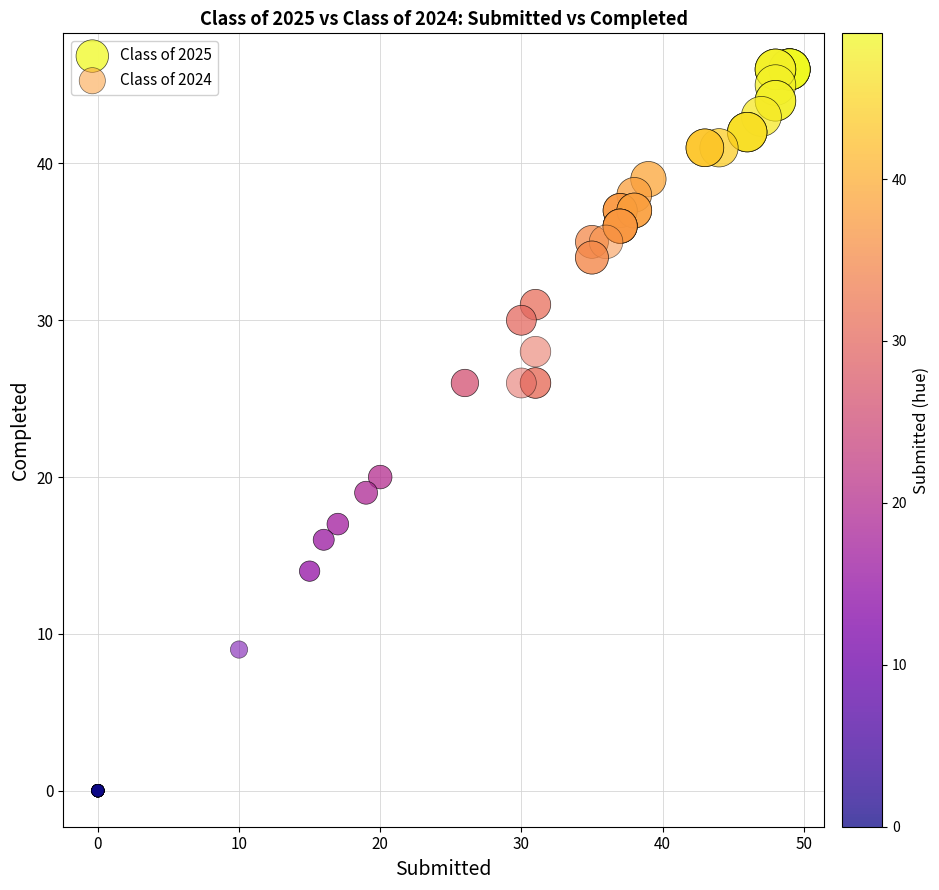

Which series contains the highest Y value?

Class of 2025